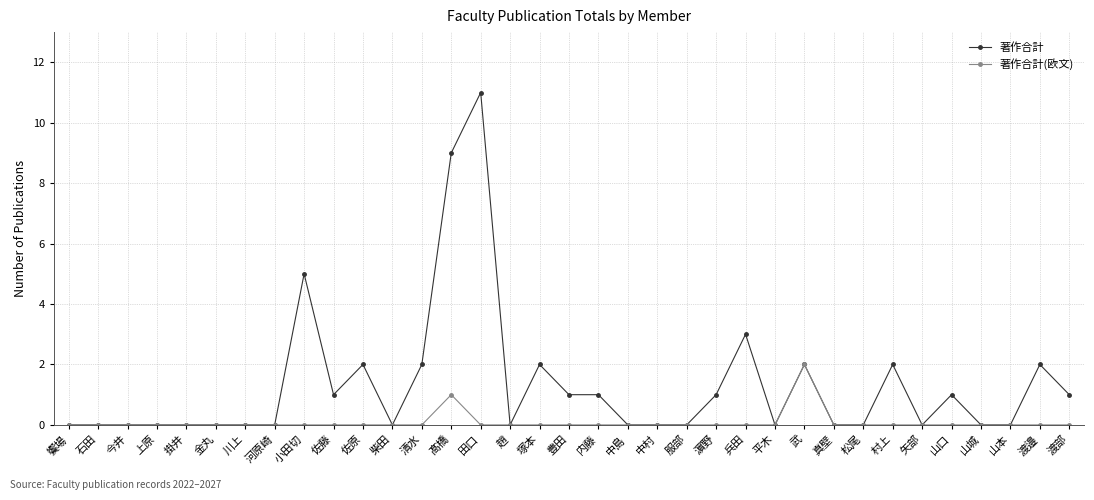

What is the maximum value shown in the chart?

11